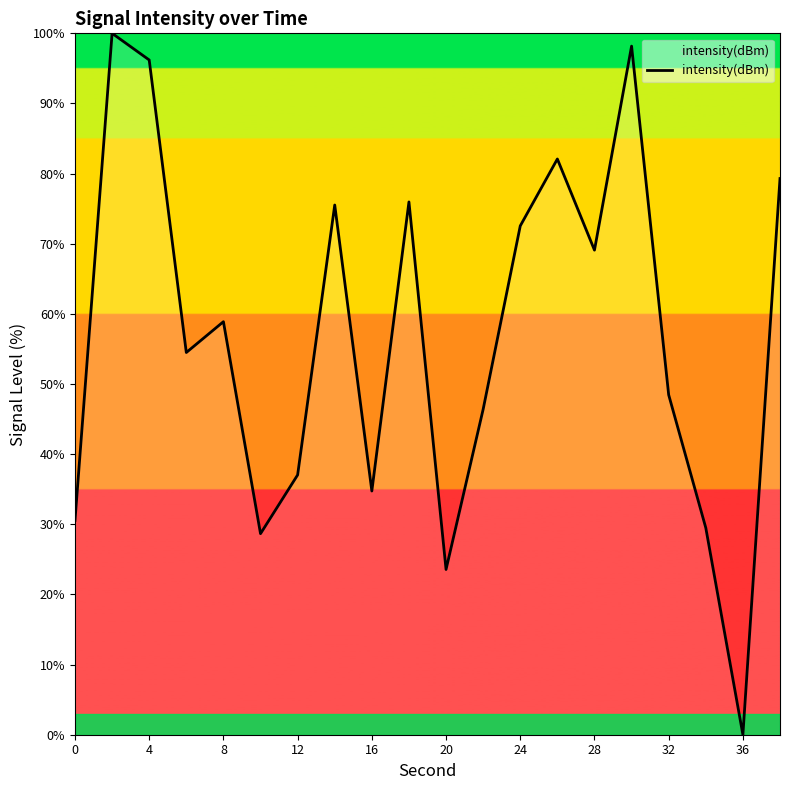

Does the chart have visible grid lines?

No